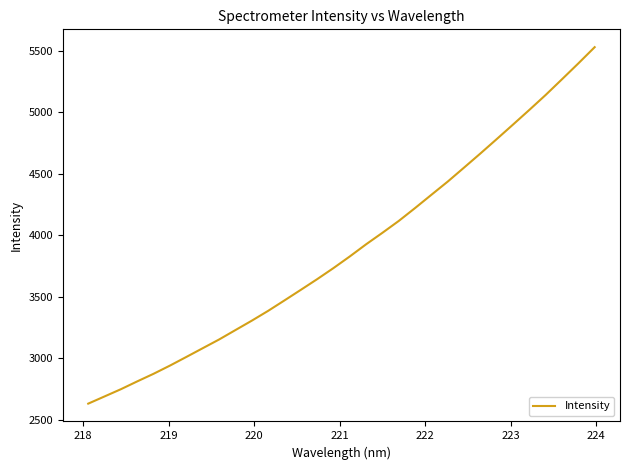

What is the greatest value displayed?

5527.5